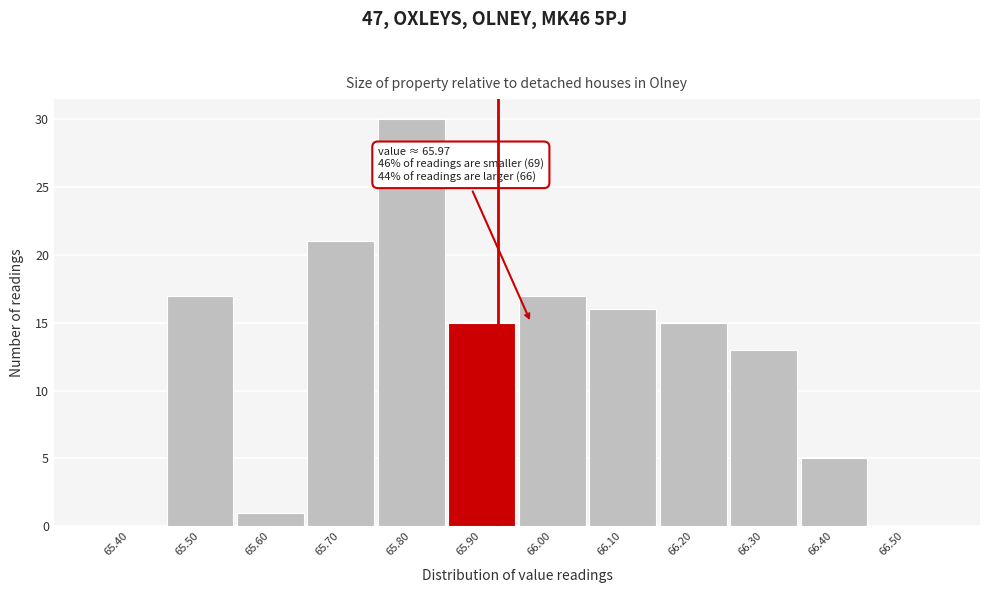

Reading left to right, transcribe all the data shown in this chart.

65.40=0	65.50=17	65.60=1	65.70=21	65.80=30	65.90=15	66.00=17	66.10=16	66.20=15	66.30=13	66.40=5	66.50=0